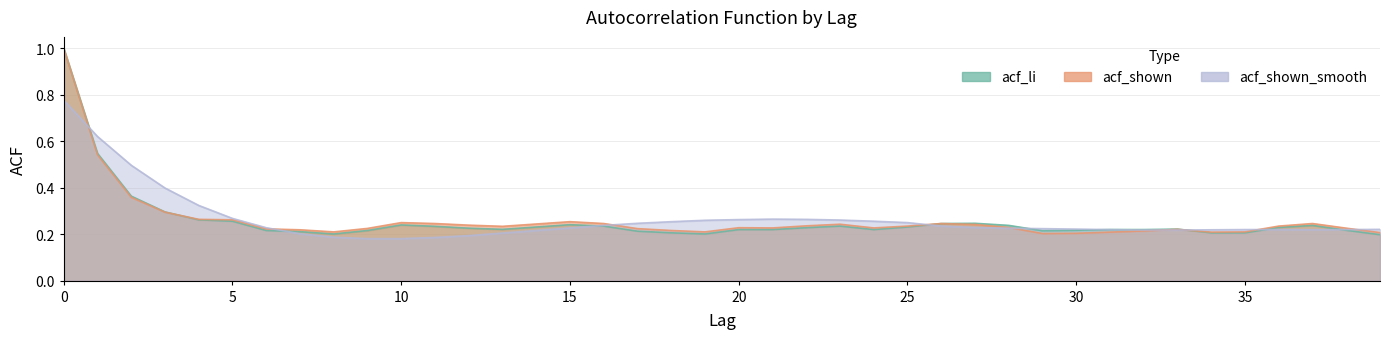

Count the number of data series in this chart.

3